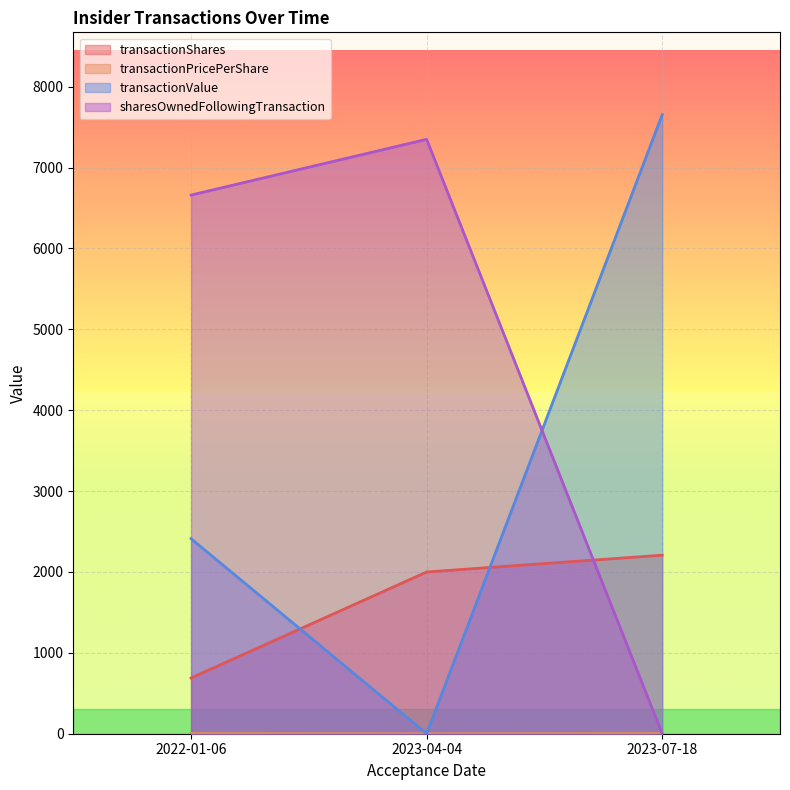

What is the difference between the highest and lowest values at 2023-07-18?

7655.0